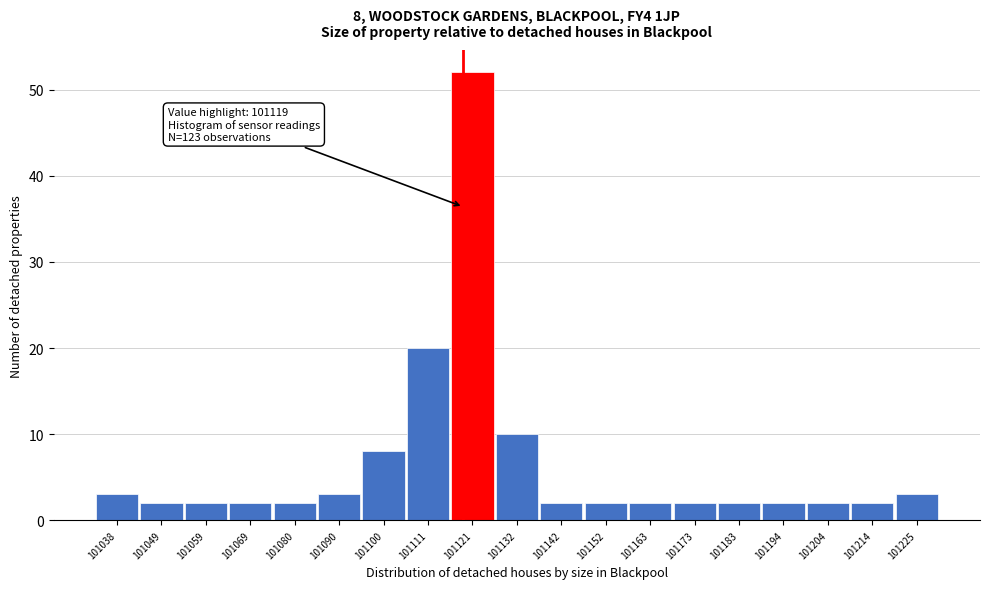

Over which range of the x-axis is the bar tallest?

101116 to 101126